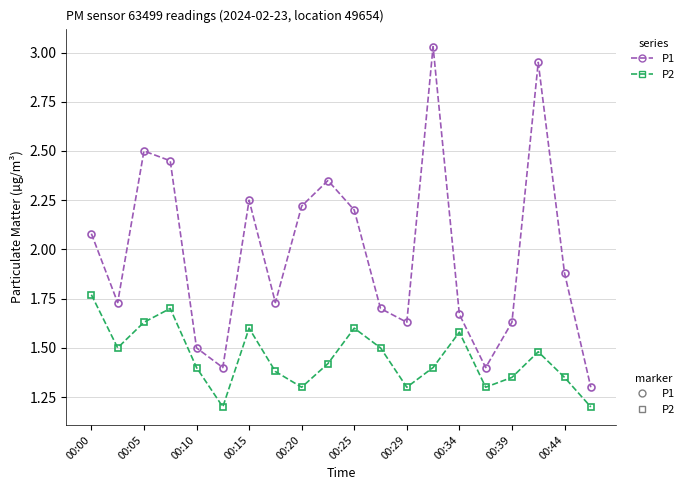

What is the value of the P2 point at the 20th from the left?

1.2